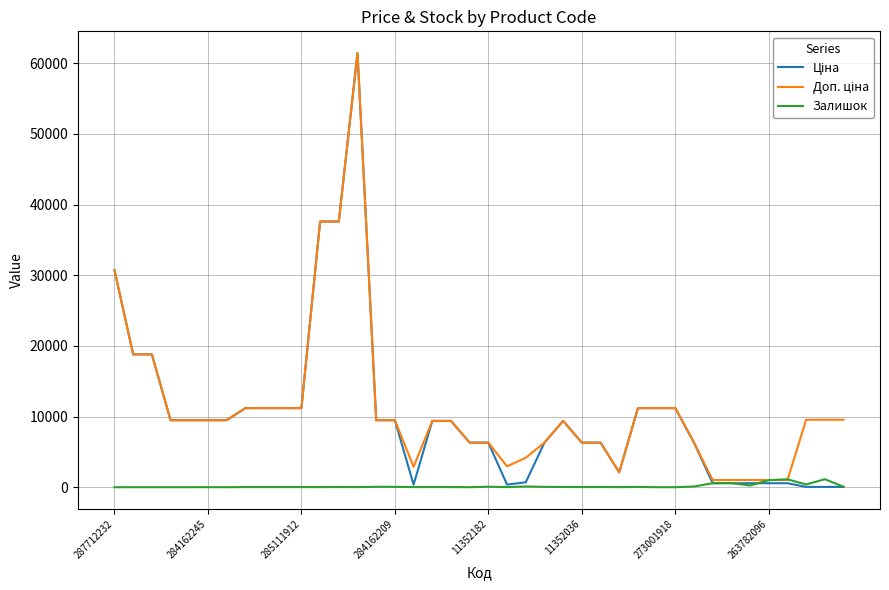

What is the maximum value shown in the chart?

61434.3